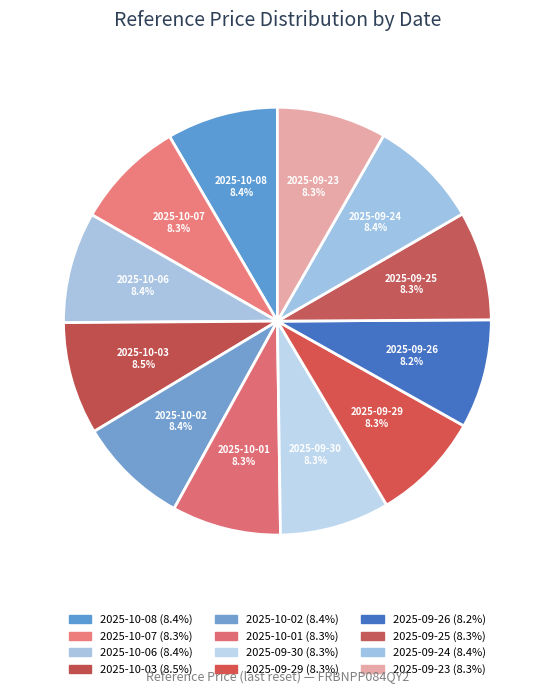

How many segments does this pie chart have?

12